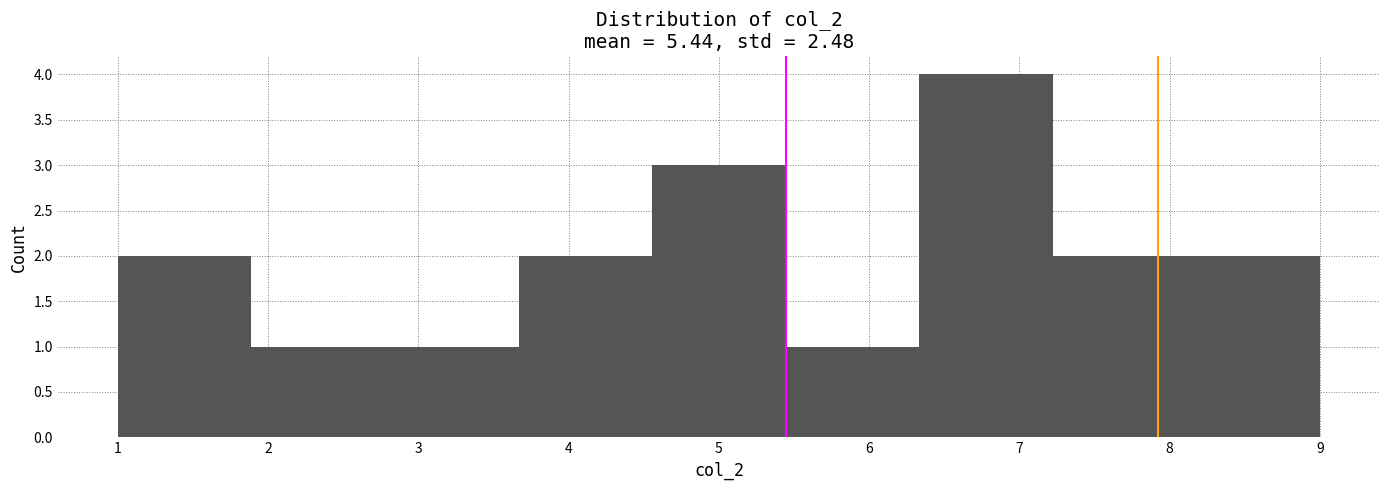

Reading left to right, transcribe this chart: for each bar, give the range it covers on the x-axis and its height. Neither the bar edges nor the heights are printed on the chart, so give them approximately, as read against the axes.

1.0 to 1.9: 2
1.9 to 2.8: 1
2.8 to 3.7: 1
3.7 to 4.6: 2
4.6 to 5.4: 3
5.4 to 6.3: 1
6.3 to 7.2: 4
7.2 to 8.1: 2
8.1 to 9.0: 2